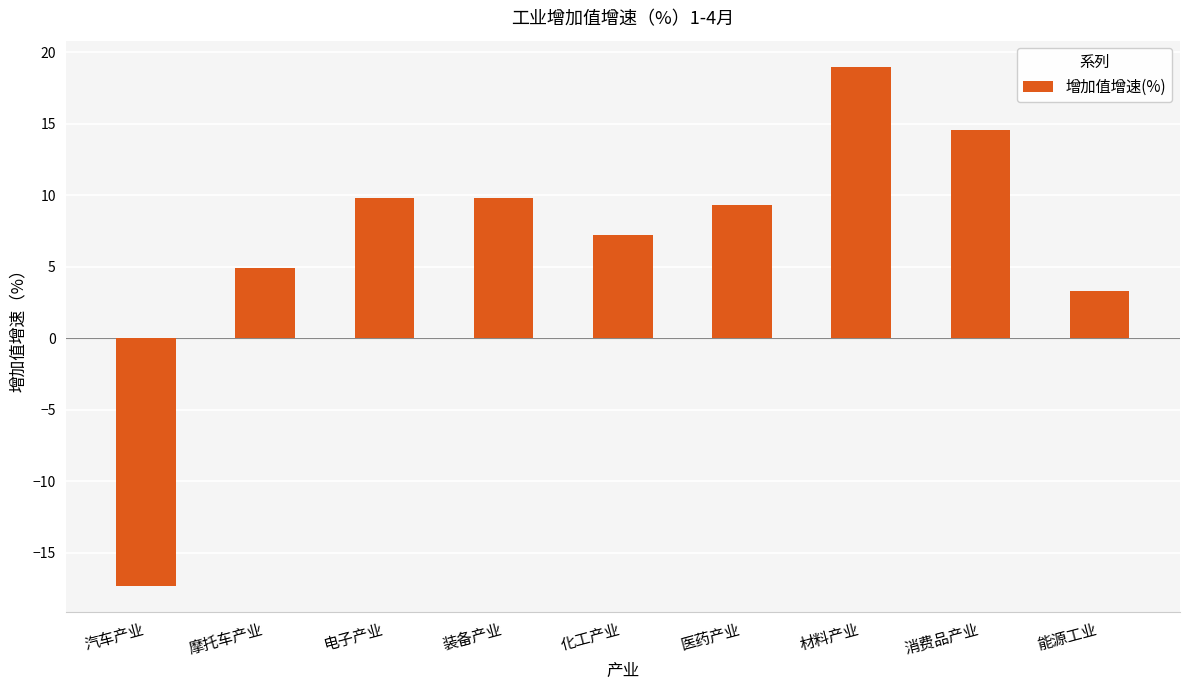

At which category does the chart reach its peak across all series?

材料产业